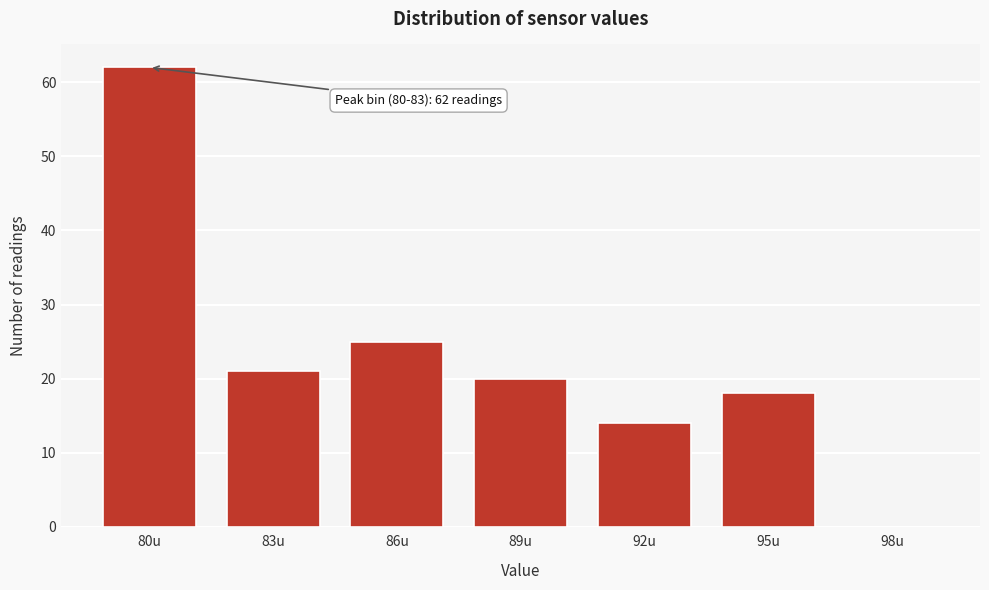

Reading left to right, extract all data points from this chart.

80u=62	83u=21	86u=25	89u=20	92u=14	95u=18	98u=0